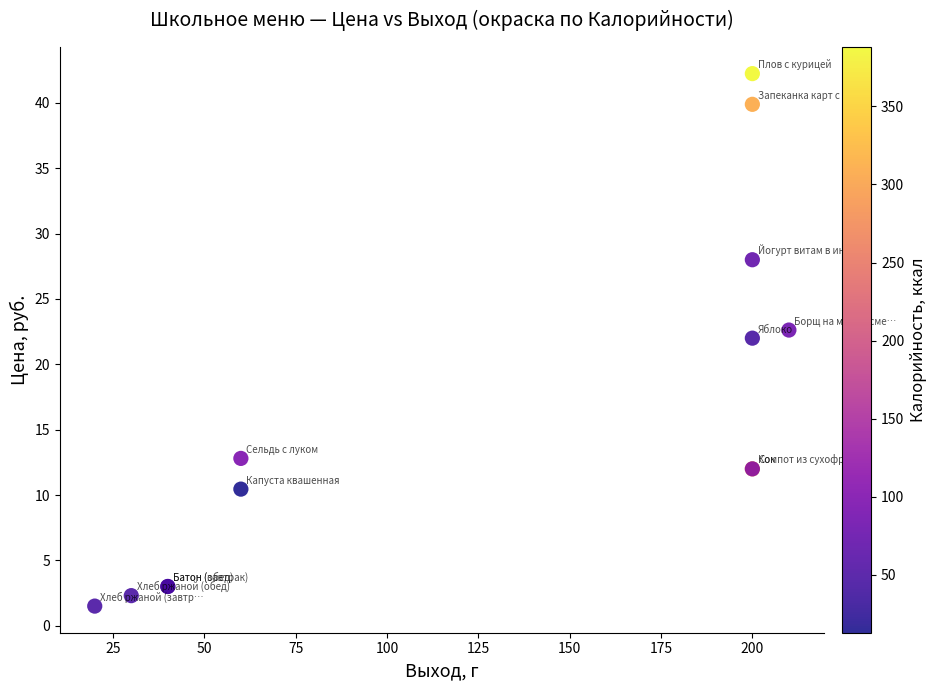

What Y value in the scatter plot is closest to 21?

22.0